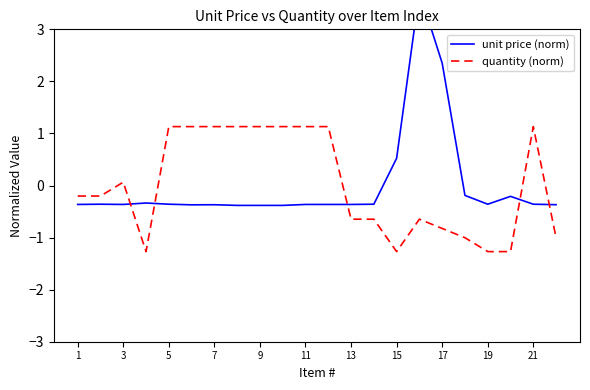

The value of quantity (norm) at 13 is -0.4. True or false?

False